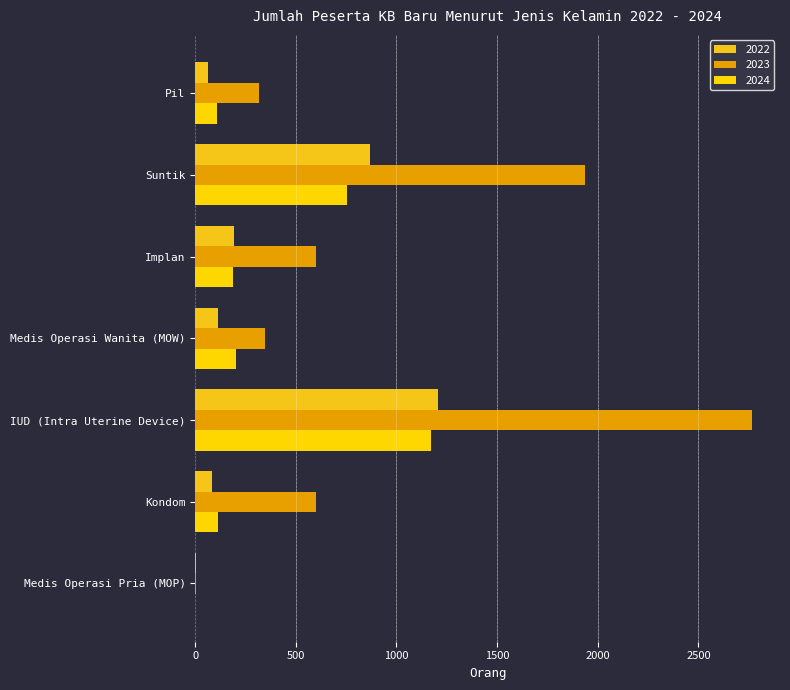

How many distinct data groups are displayed?

3